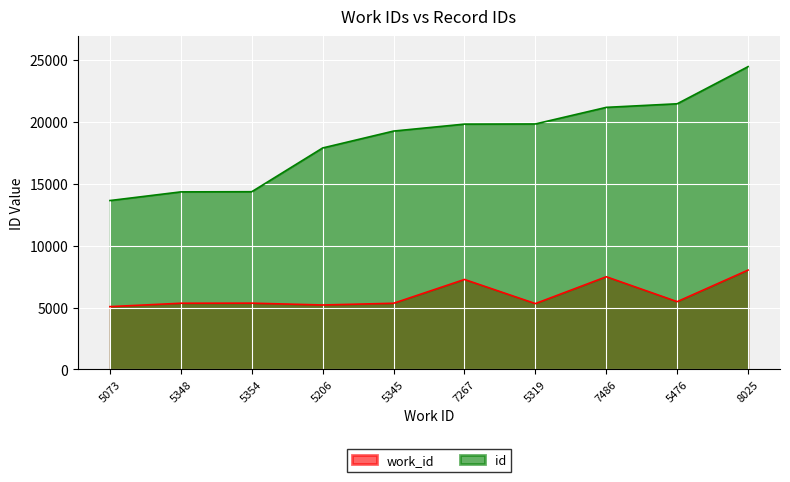

At which label does id reach its minimum?

5073